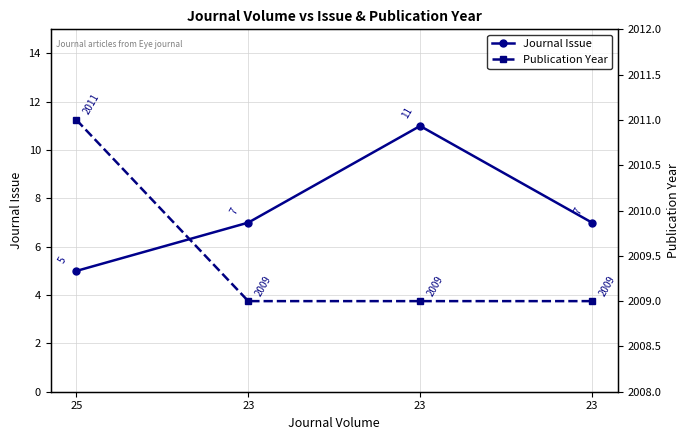

True or false: Journal Issue and Publication Year cross at least once.

False